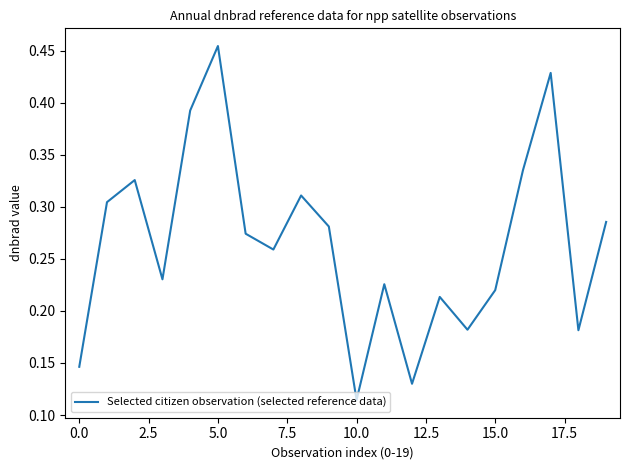

Is this an area chart (filled region under the line)?

No